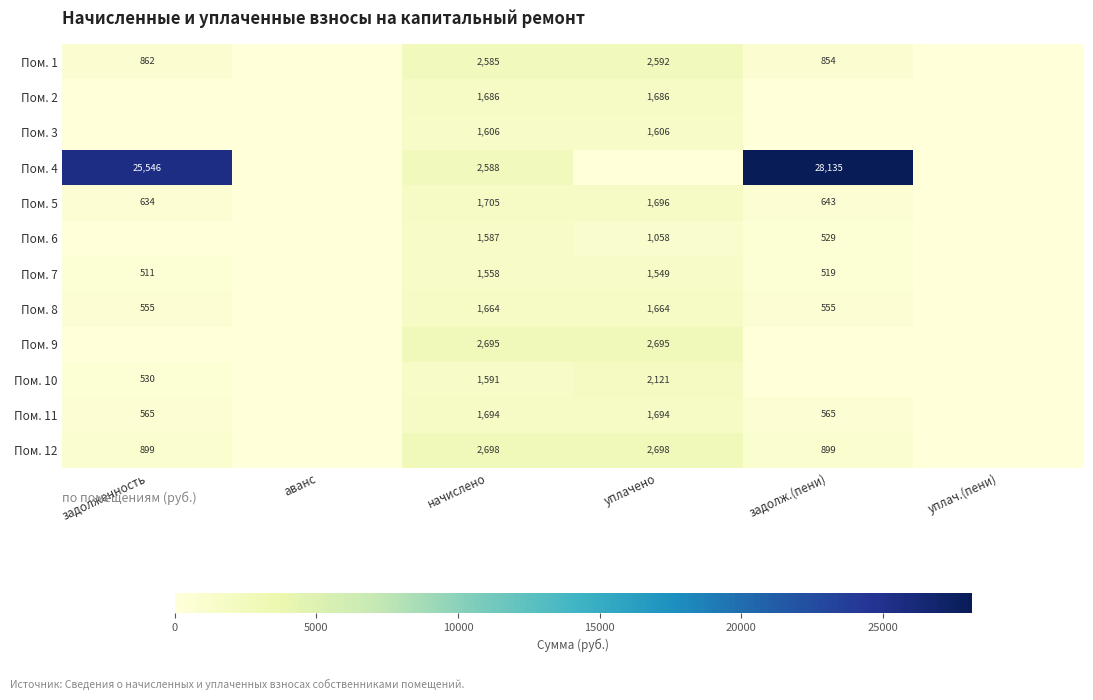

True or false: Пом. 4 has a value of 4485 at начислено.

False